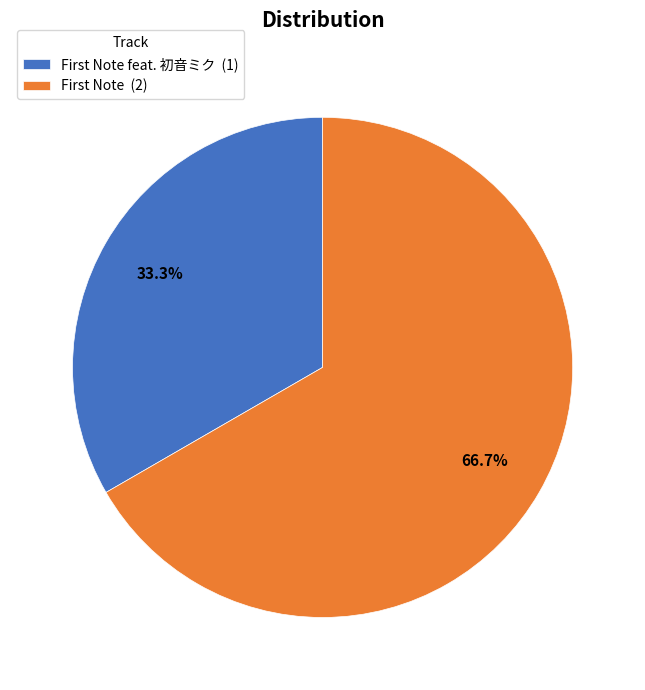

Which slice is the largest?

First Note (2)